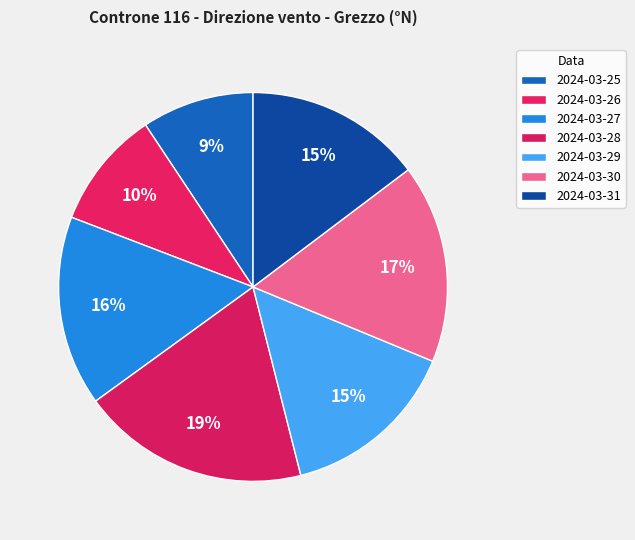

To the nearest percent, what percentage of the pie is 2024-03-29?

15%